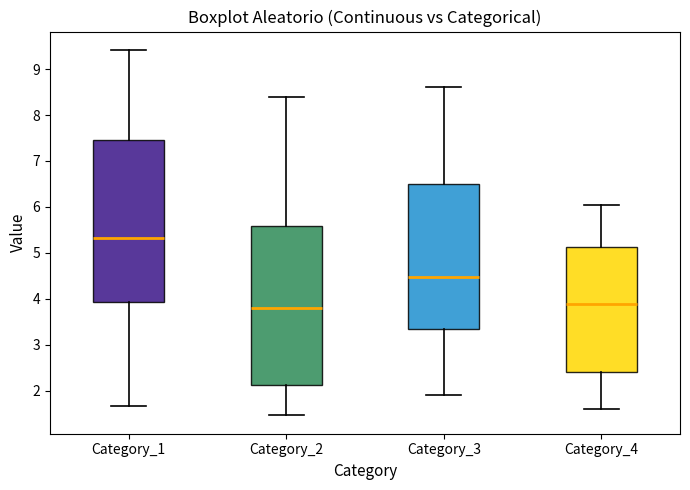

Which box has the highest median line?

Category_1